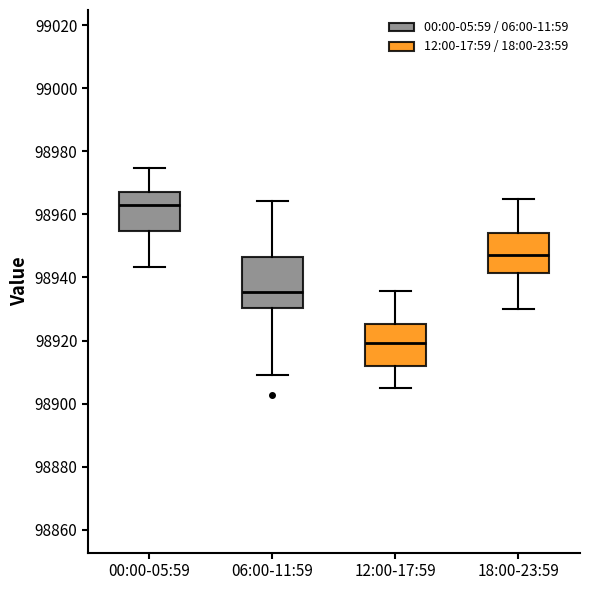

Which box is the tallest, from its lower edge to its upper edge?

06:00-11:59